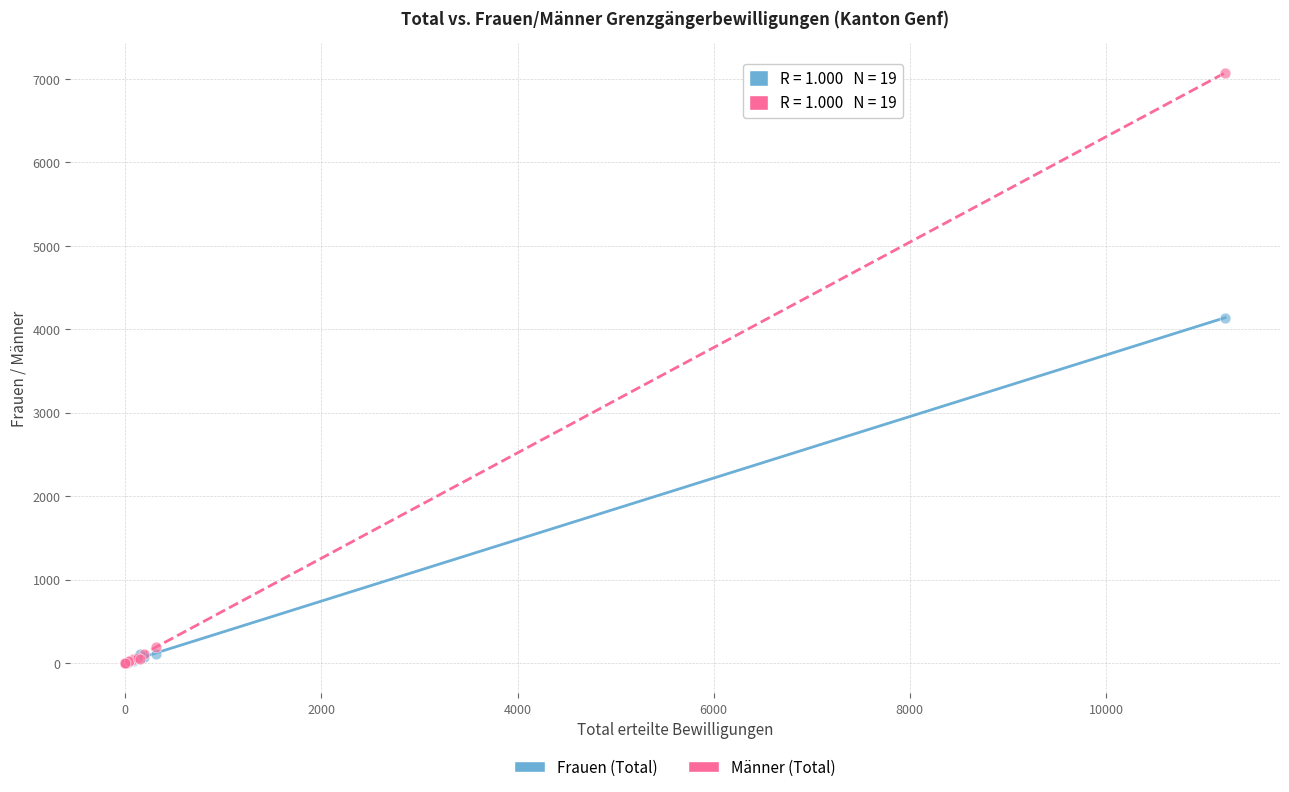

In the Männer (Total) series, what Y value is closest to 3537?

197